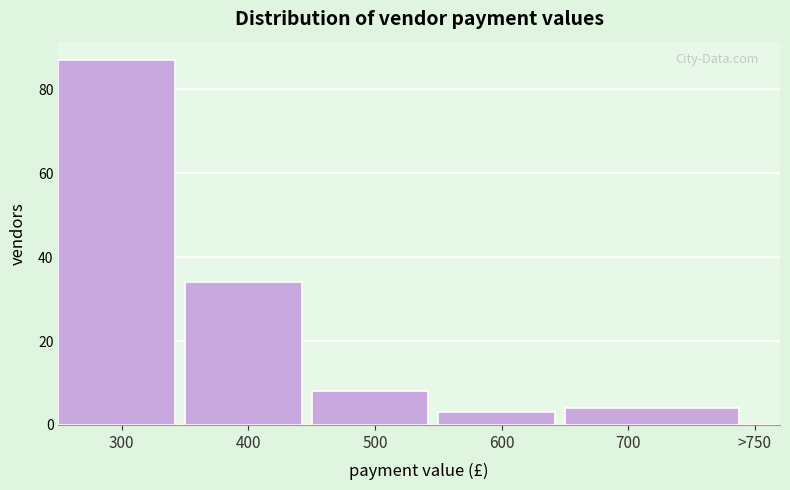

Reading left to right, extract all data points from this chart.

300=87	400=34	500=8	600=3	700=4